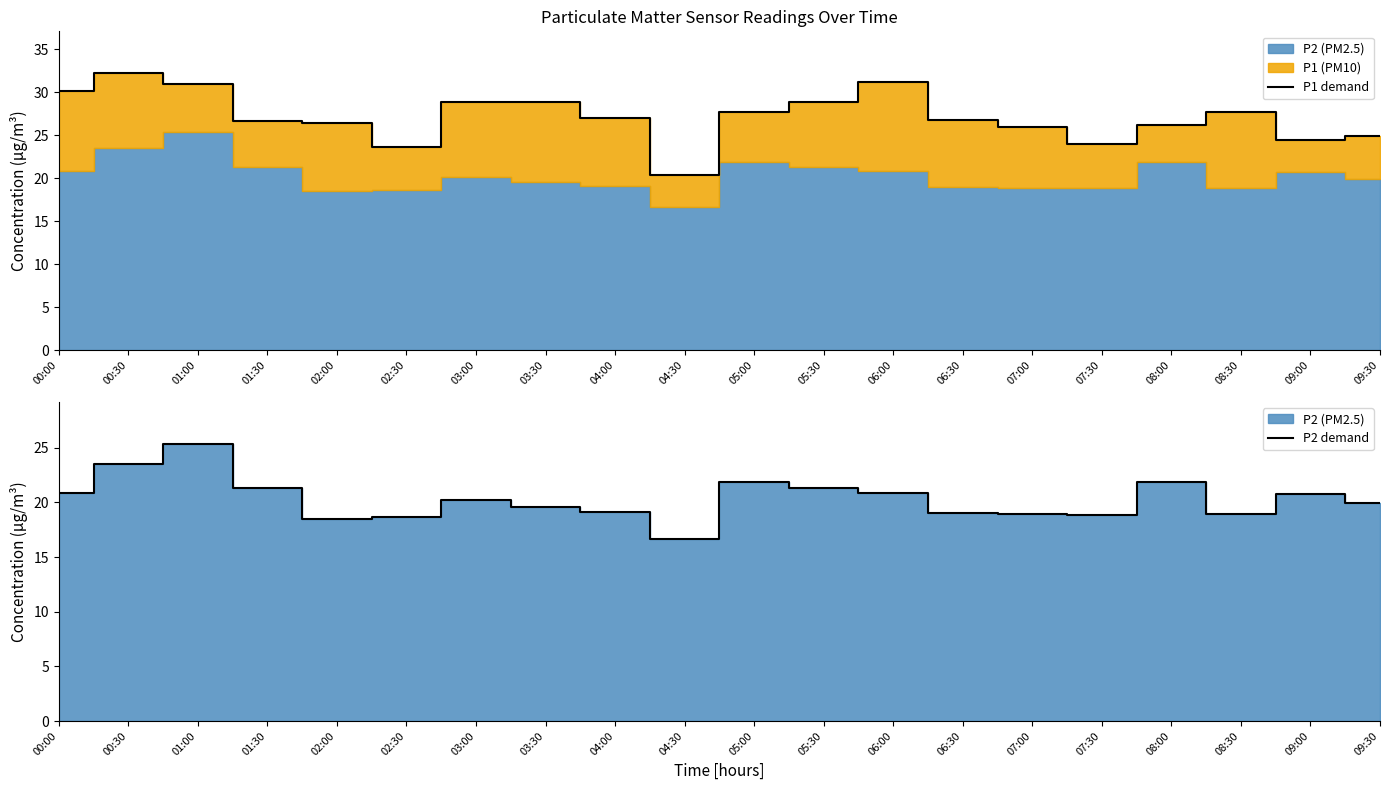

Is the value of P2 demand at 00:30 greater than the value of P1 demand at 00:00?

No